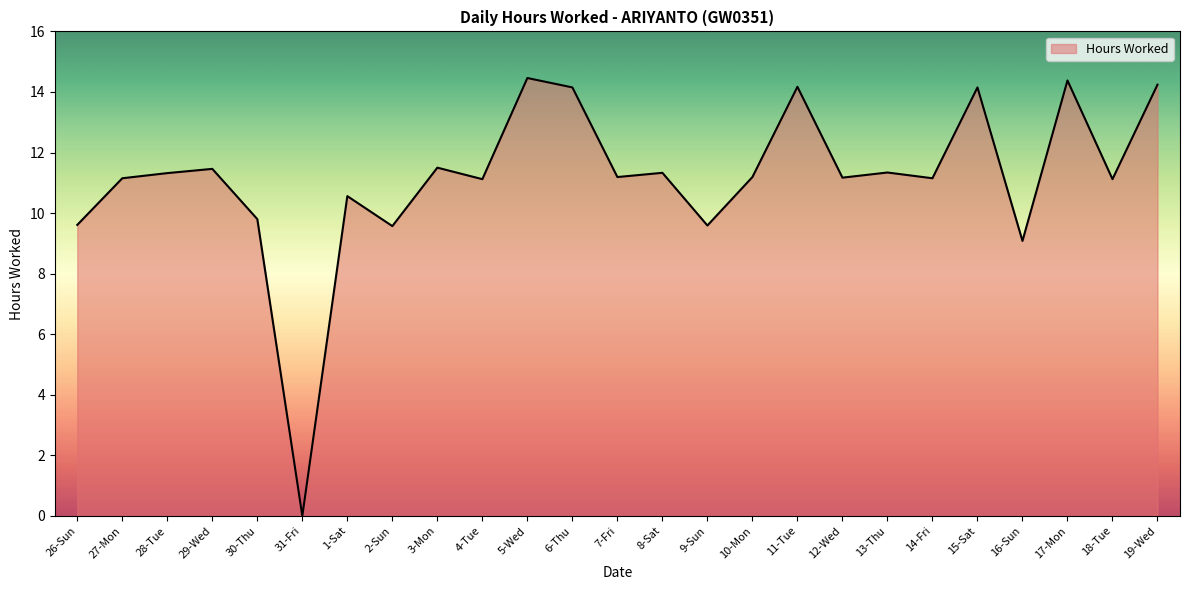

At which label does the data first exceed 11?

27-Mon